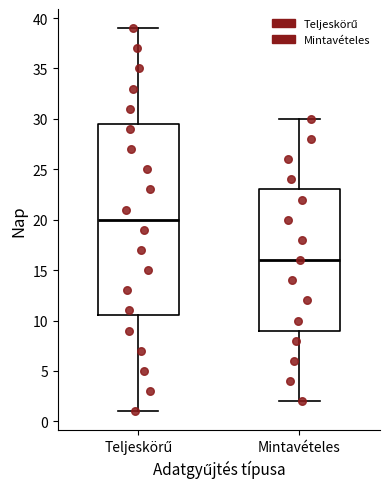

Which box's median line is the highest?

Teljeskörű